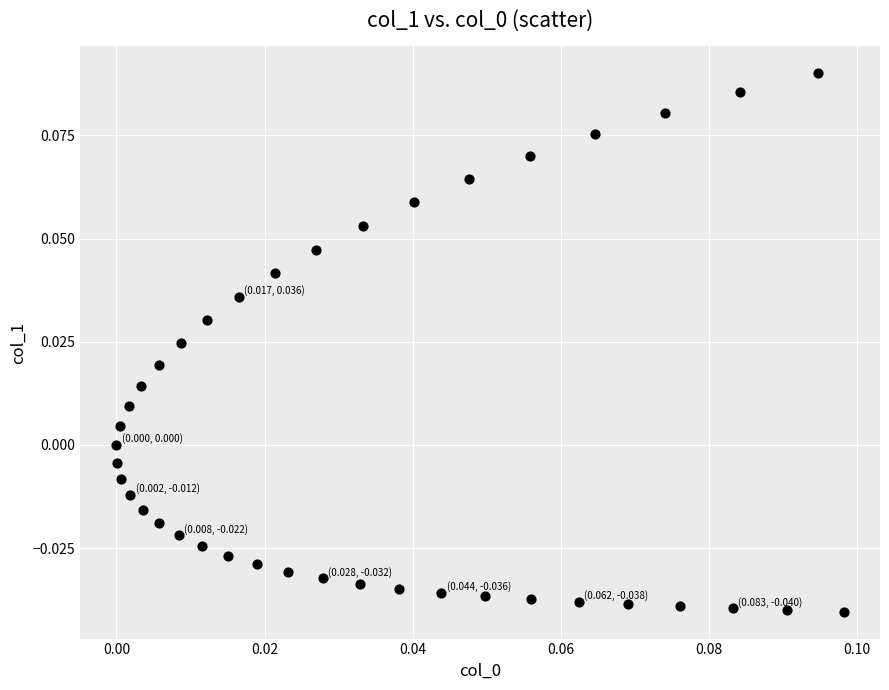

How many data points are displayed?

40